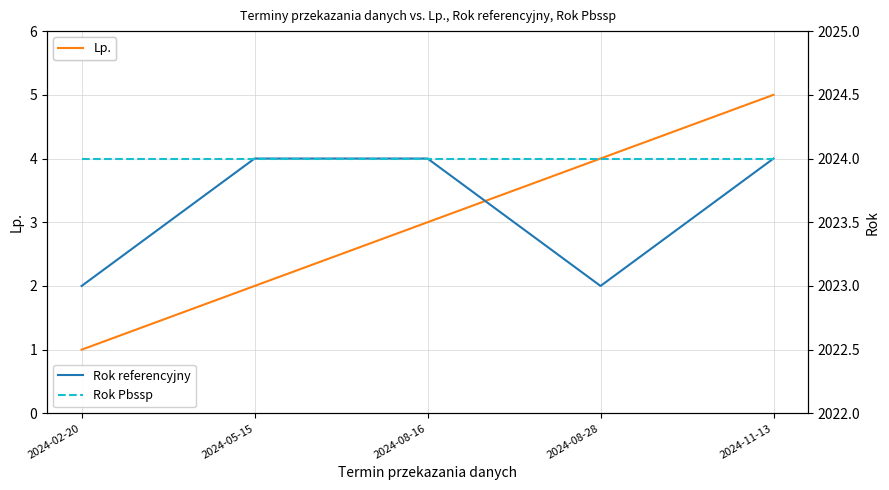

True or false: Rok referencyjny and Rok Pbssp cross at least once.

False